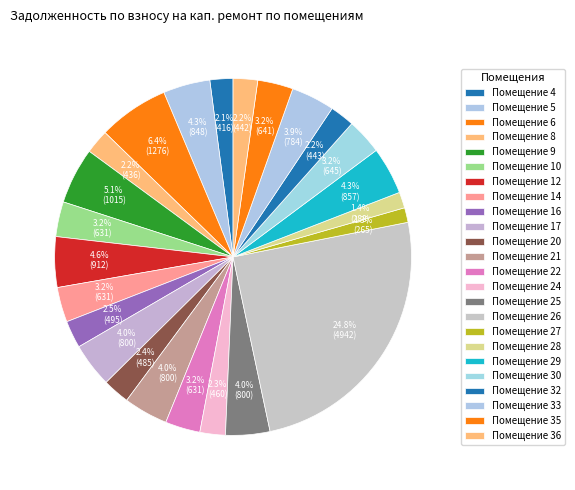

Which slice is the largest?

26